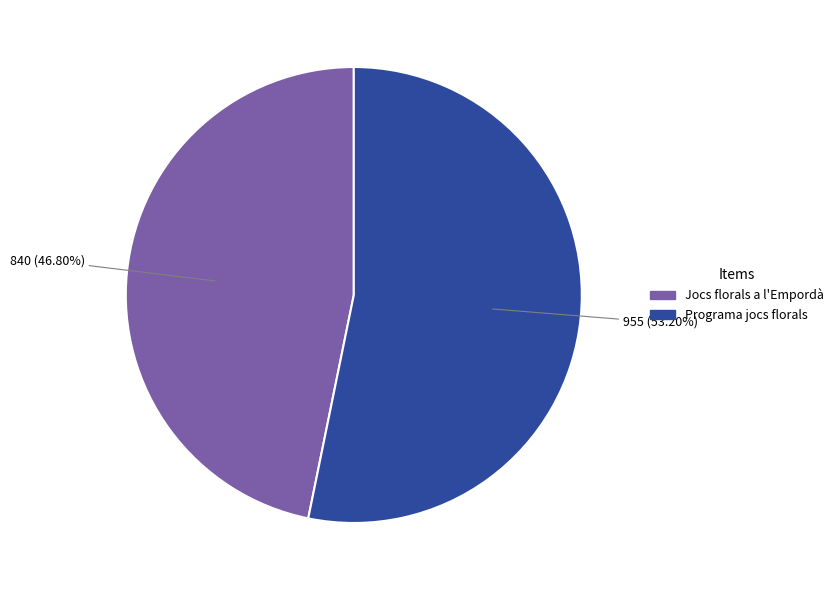

What percentage is the Jocs florals a l'Empordà slice, to the nearest percent?

47%